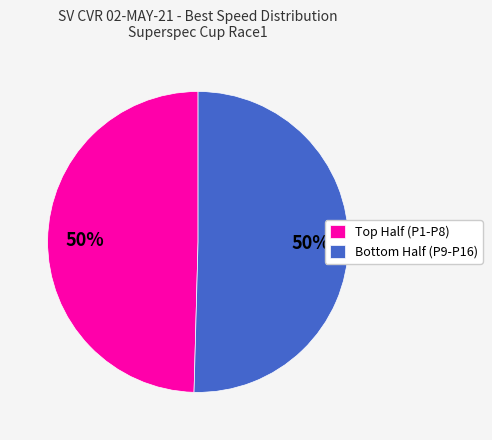

To the nearest percent, what is the average slice percentage?

50%